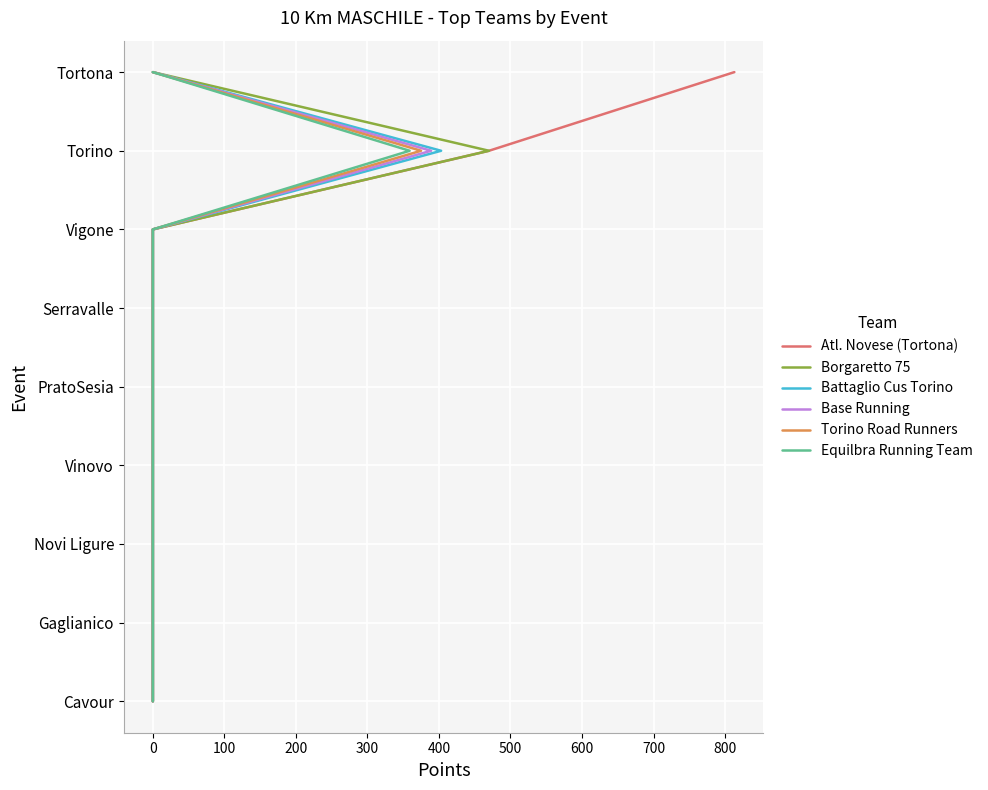

What are all the series names shown in the legend?

Atl. Novese (Tortona), Borgaretto 75, Battaglio Cus Torino, Base Running, Torino Road Runners, Equilbra Running Team